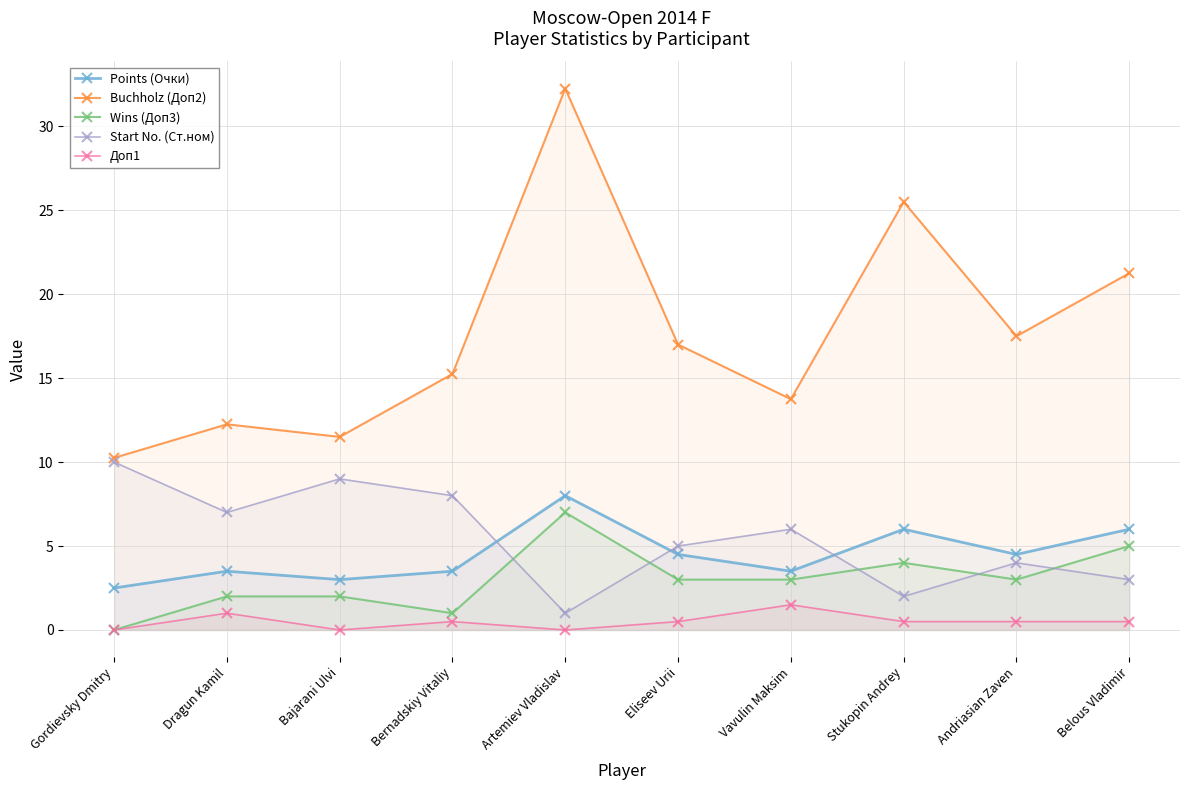

What is the label of the 8th point from the left?

Stukopin Andrey